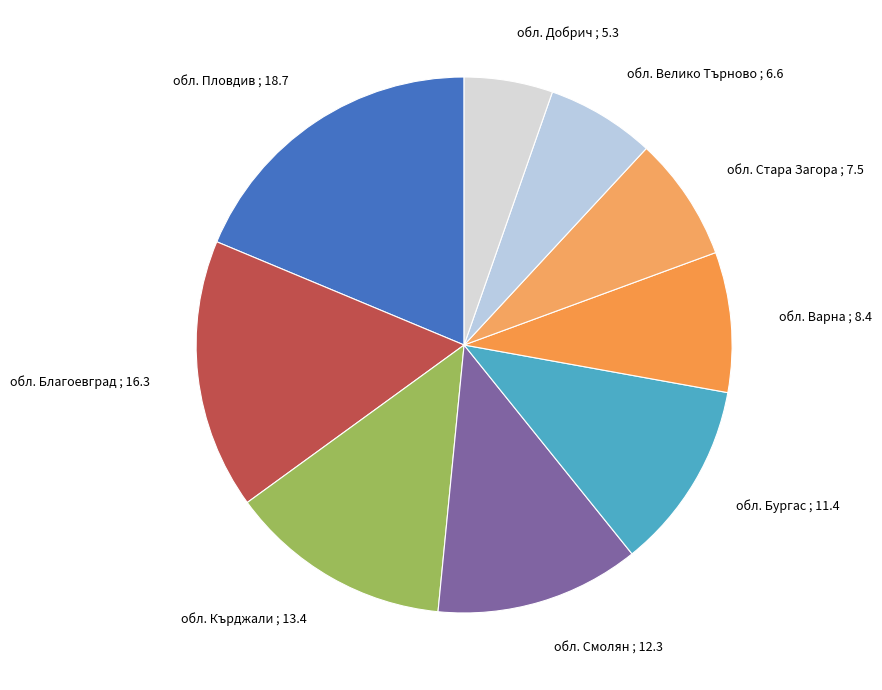

Count the number of slices in the pie.

9